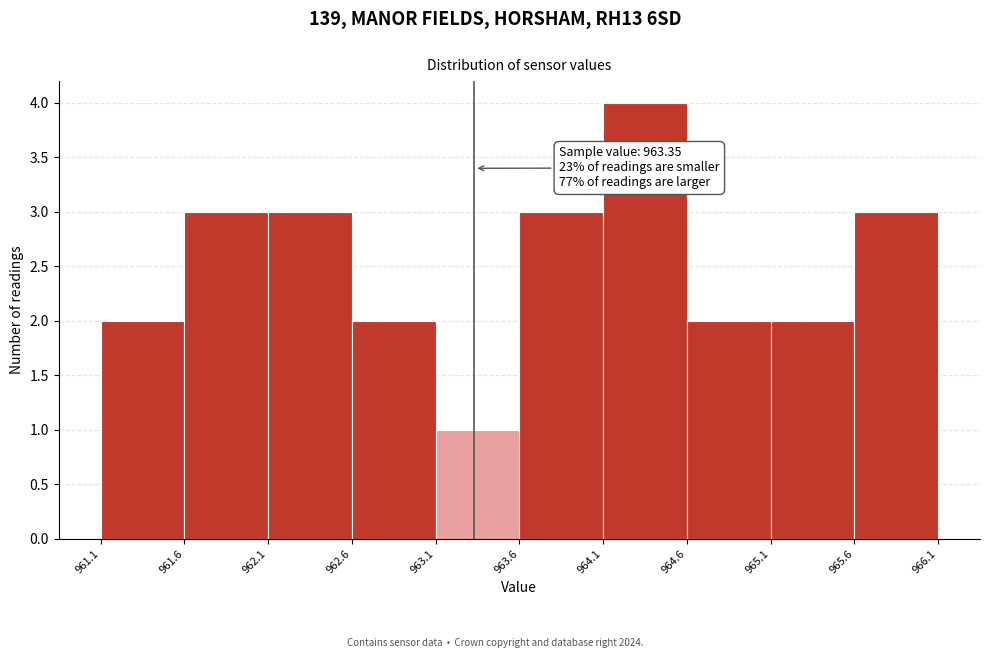

Over which range of the x-axis is the bar tallest?

964.1 to 964.6